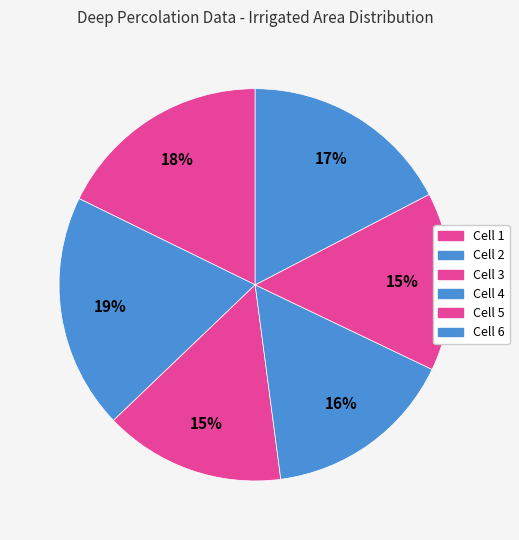

How many segments does this pie chart have?

6